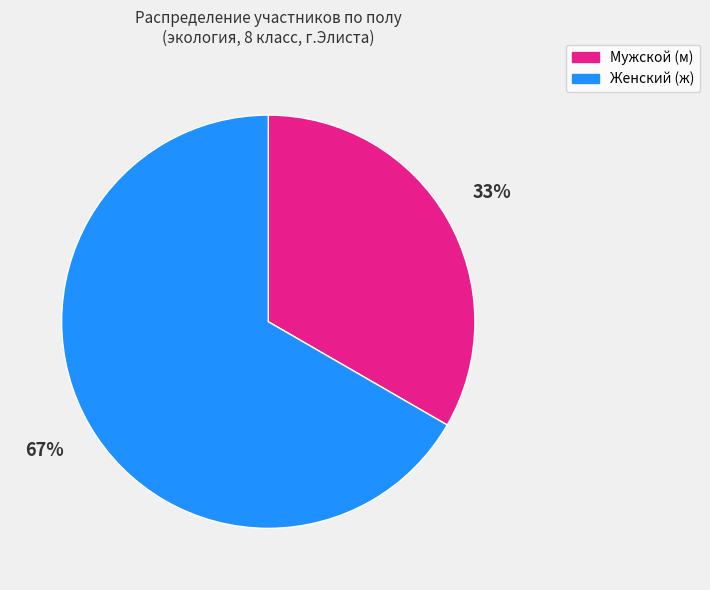

Does any single category account for the majority?

Yes